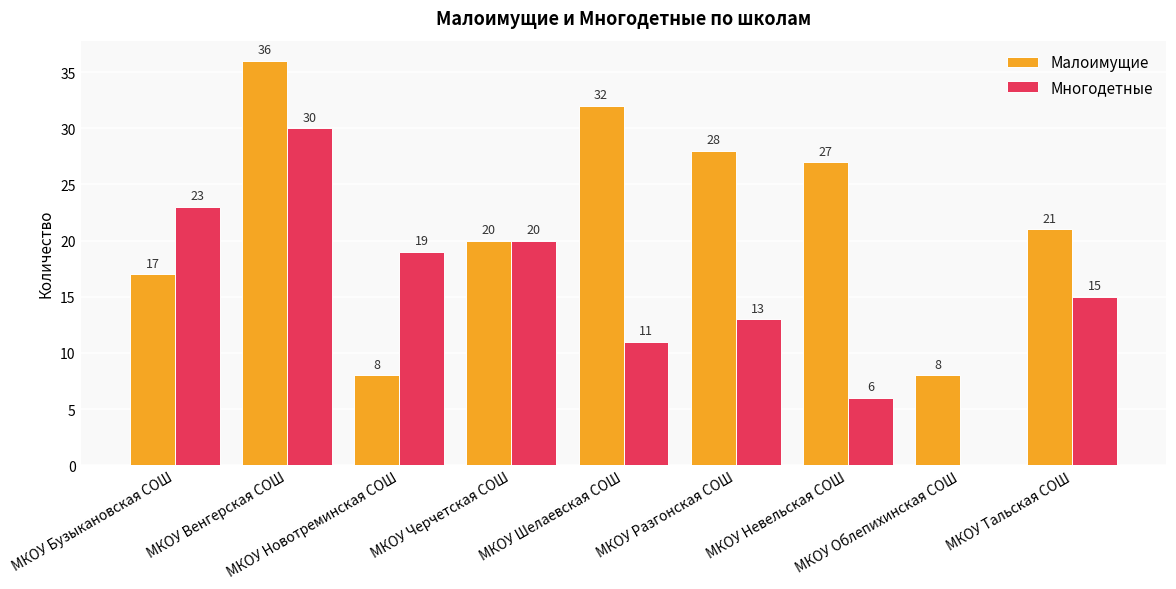

Reading left to right, list all the values displayed in this chart.

Малоимущие: МКОУ Бузыкановская СОШ=17	МКОУ Венгерская СОШ=36	МКОУ Новотреминская СОШ=8	МКОУ Черчетская СОШ=20	МКОУ Шелаевская СОШ=32	МКОУ Разгонская СОШ=28	МКОУ Невельская СОШ=27	МКОУ Облепихинская СОШ=8	МКОУ Тальская СОШ=21
Многодетные: МКОУ Бузыкановская СОШ=23	МКОУ Венгерская СОШ=30	МКОУ Новотреминская СОШ=19	МКОУ Черчетская СОШ=20	МКОУ Шелаевская СОШ=11	МКОУ Разгонская СОШ=13	МКОУ Невельская СОШ=6	МКОУ Облепихинская СОШ=0	МКОУ Тальская СОШ=15